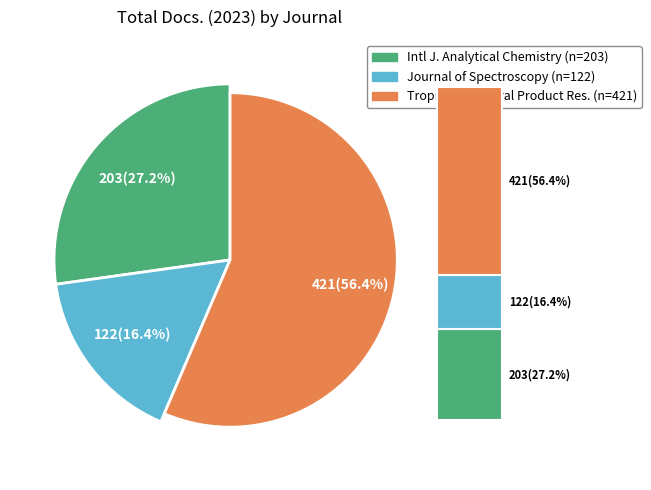

What percentage do Tropical Journal of Natural Product Research and Journal of Spectroscopy together represent?

72.8%